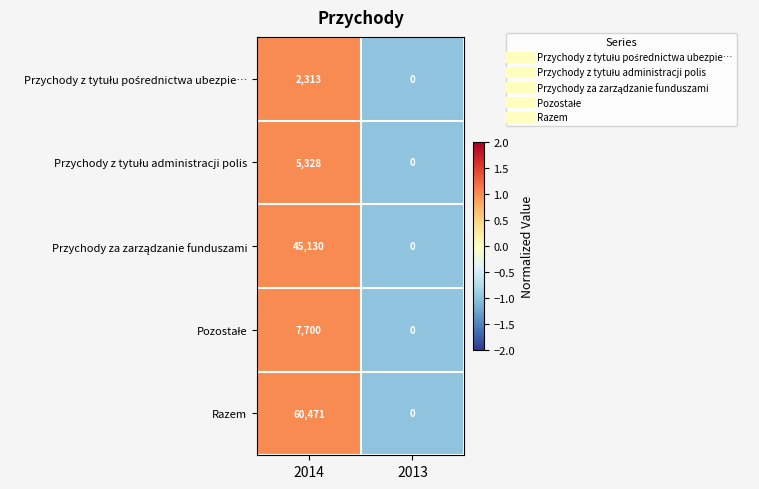

Is it true that Razem equals 0 at 2013?

True